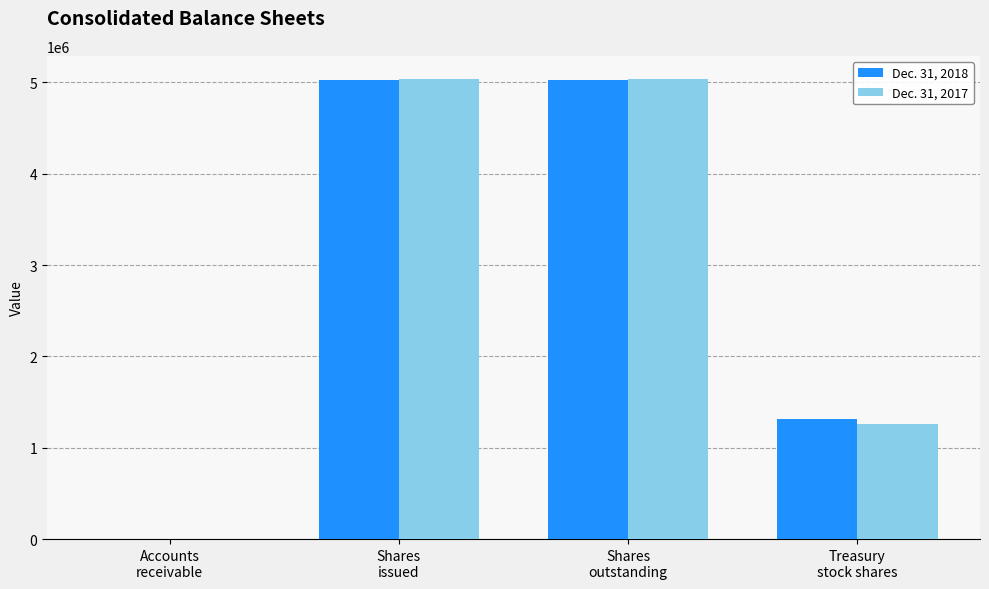

What is the greatest value displayed?

5038207